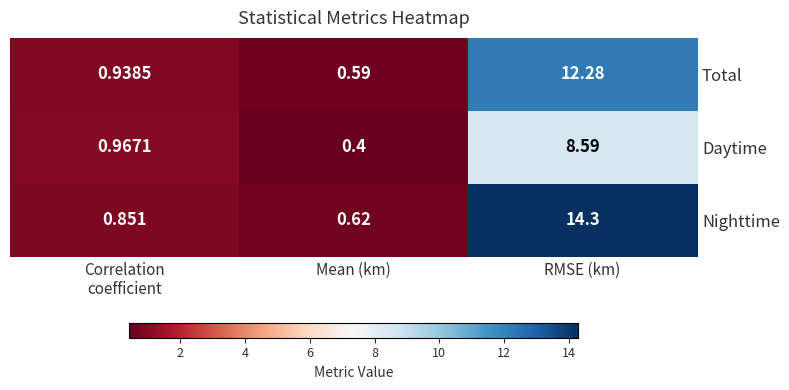

At which category is the sum across all series the highest?

RMSE (km)